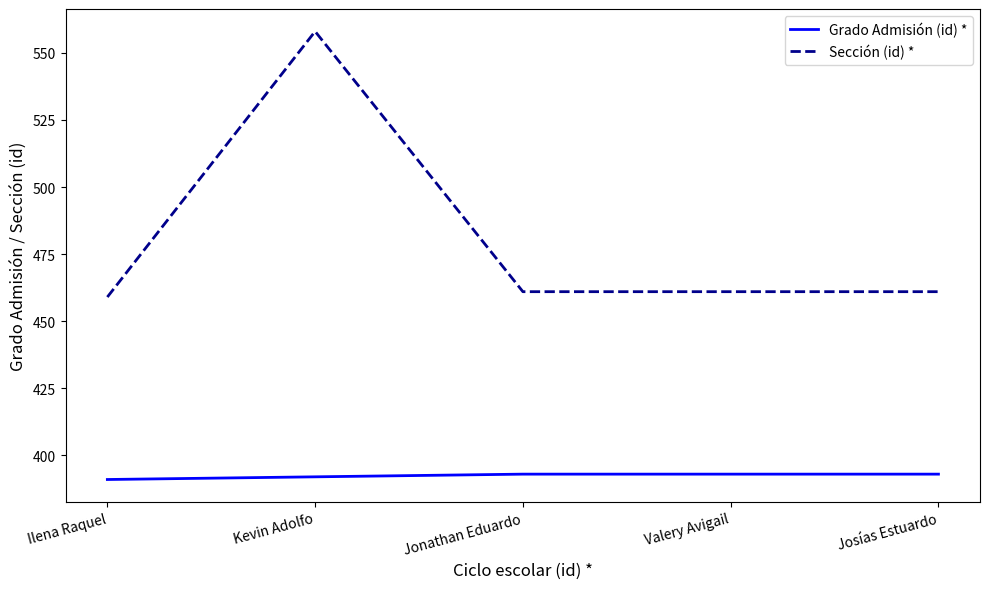

Reading left to right, what are all the values shown in this chart?

Grado Admisión (id) *: Ilena Raquel=391	Kevin Adolfo=392	Jonathan Eduardo=393	Valery Avigail=393	Josías Estuardo=393
Sección (id) *: Ilena Raquel=459	Kevin Adolfo=558	Jonathan Eduardo=461	Valery Avigail=461	Josías Estuardo=461